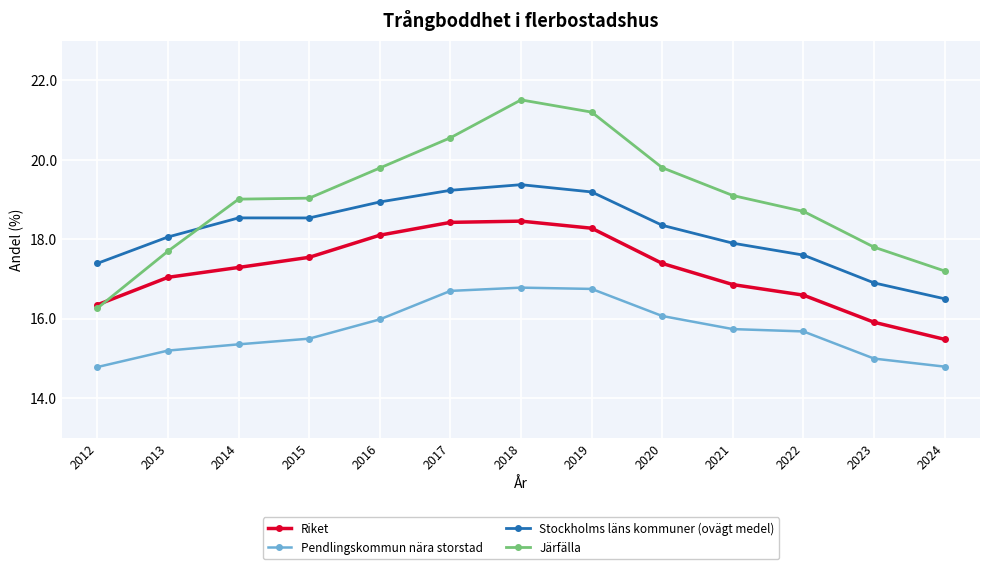

True or false: Järfälla has more than 2 points higher than both neighbors.

False